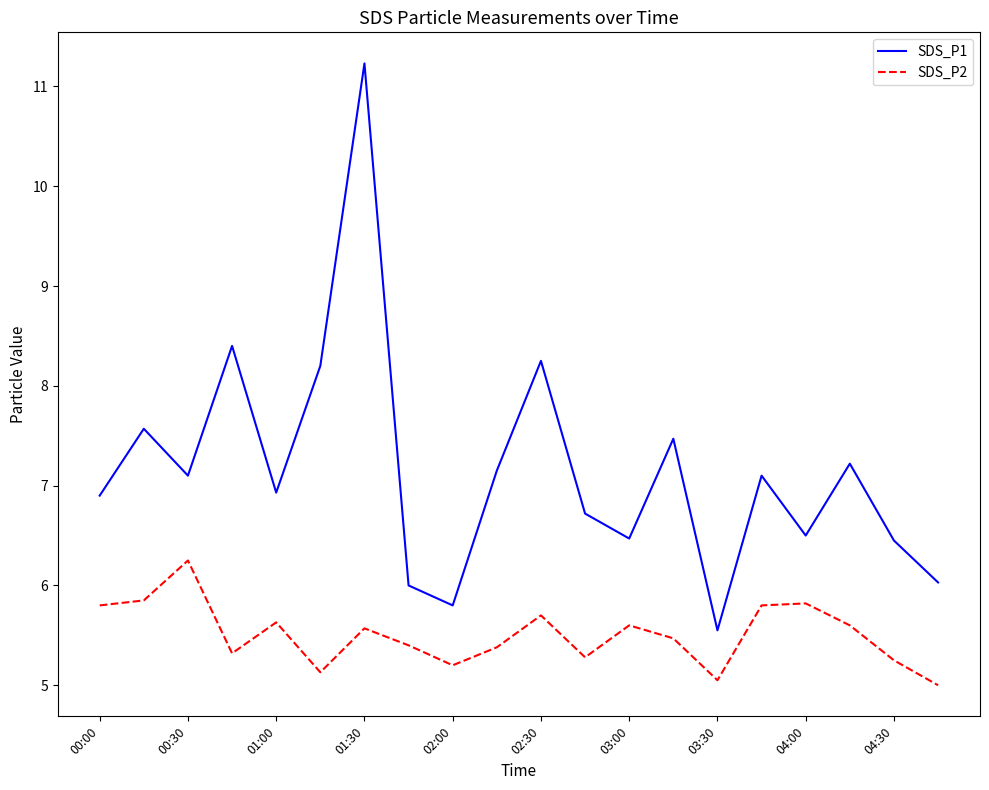

List the series in order of their peak value, highest first.

SDS_P1, SDS_P2